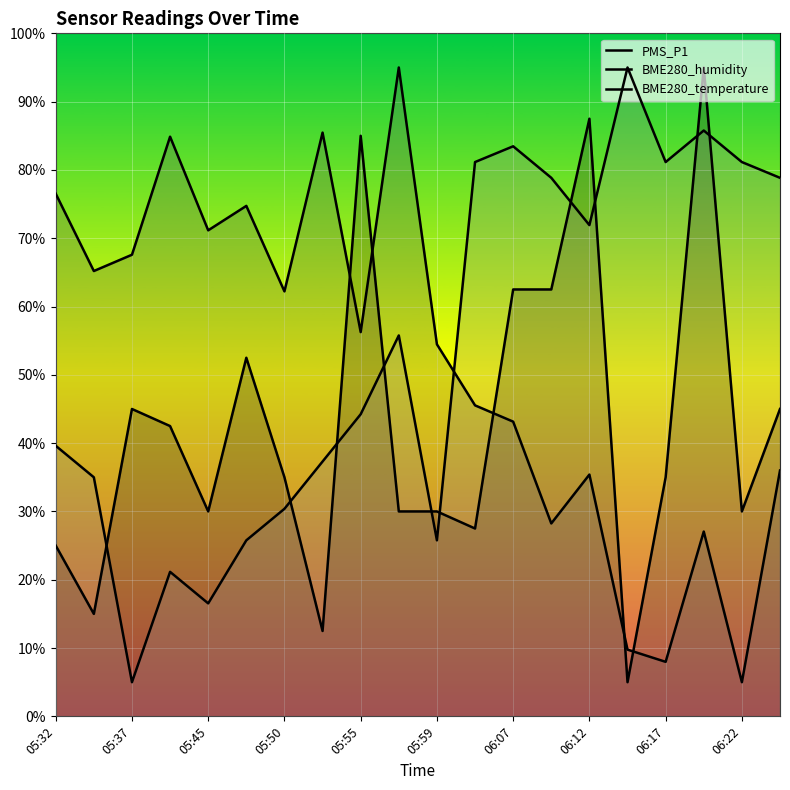

How many interior local peaks does the PMS_P1 series have?

5